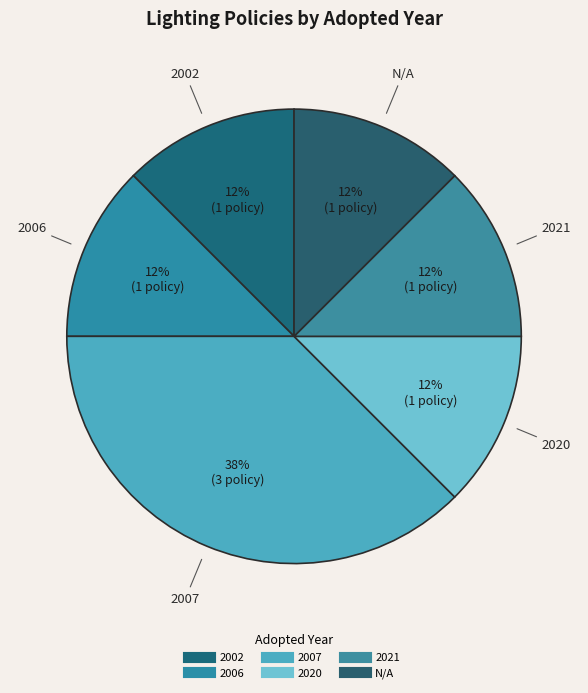

How many slices are in this pie chart?

6